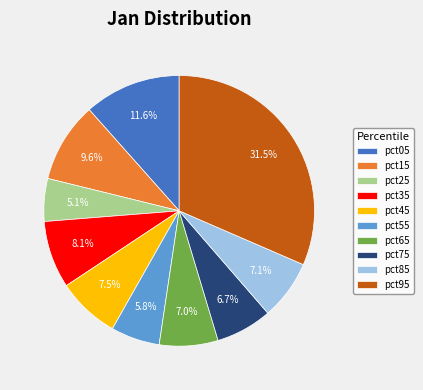

Is there any slice that represents more than half of the pie?

No